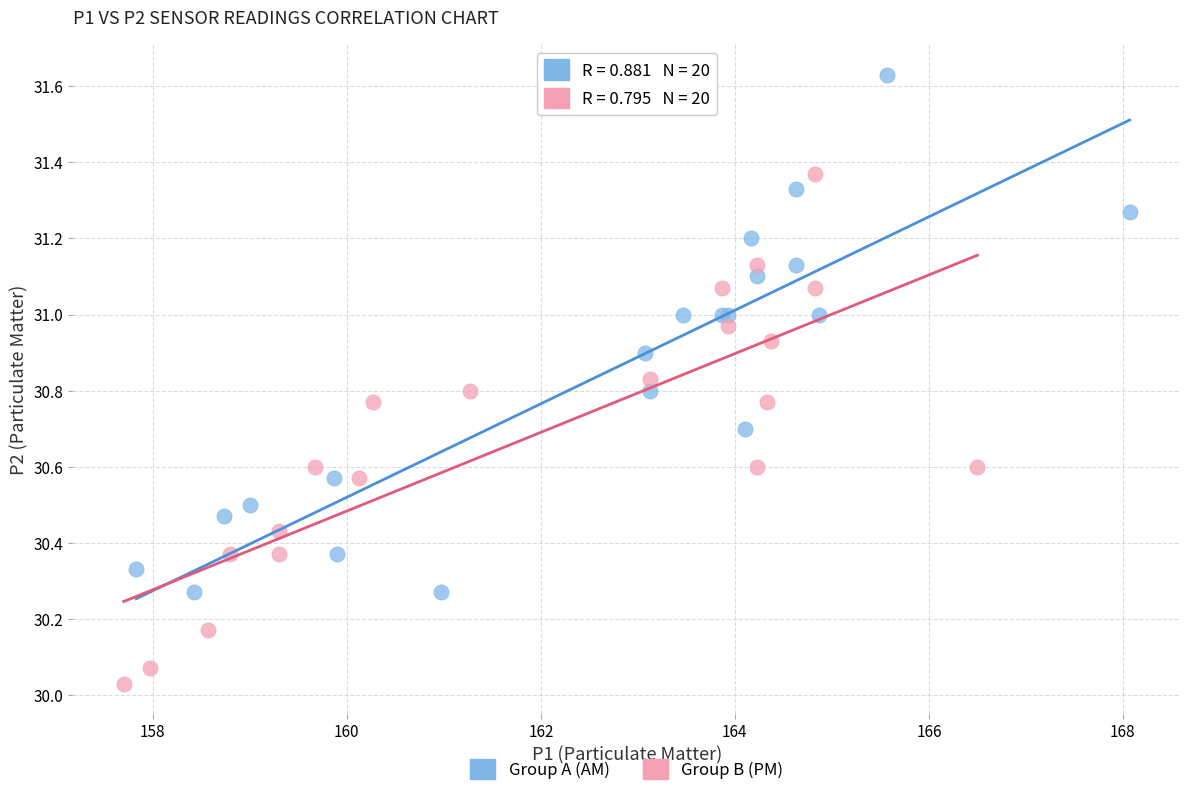

Which series has the largest Y range (max minus min)?

Group A (AM)